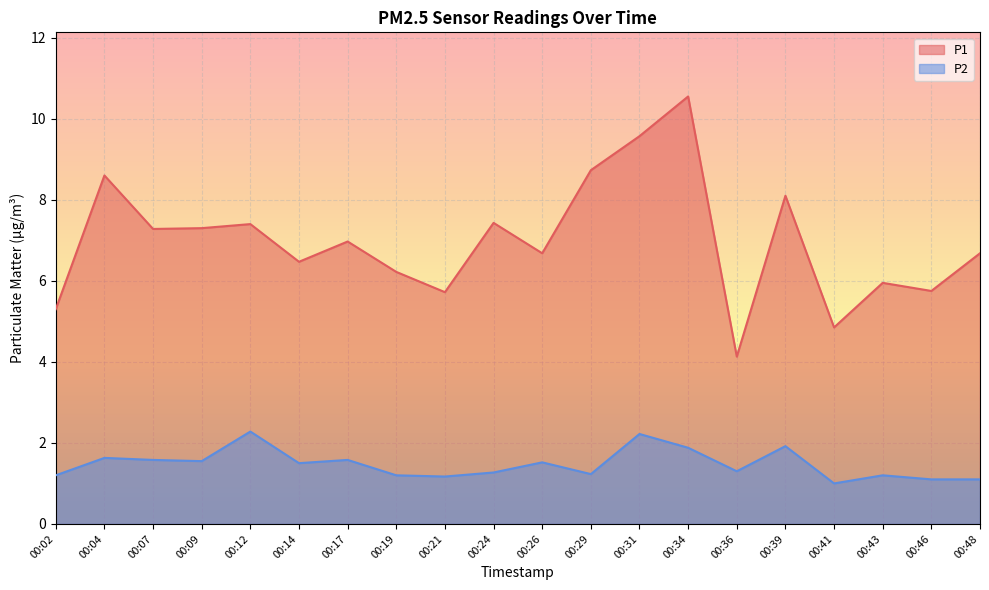

The P2 series shows 0.6 at 00:34. True or false?

False